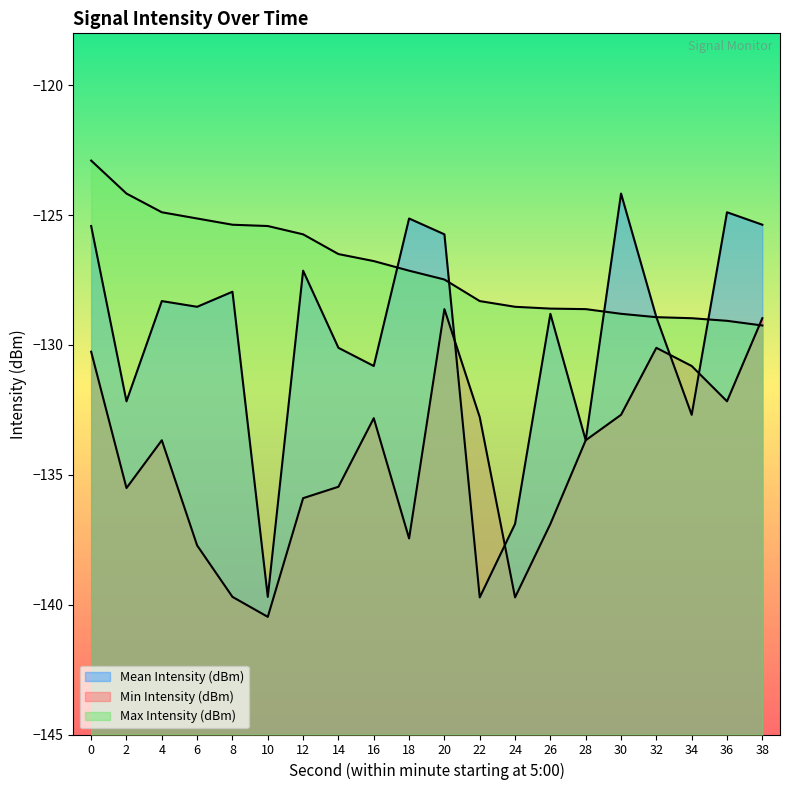

What is the difference between the second highest and second lowest values in the Mean Intensity (dBm) series?

14.8